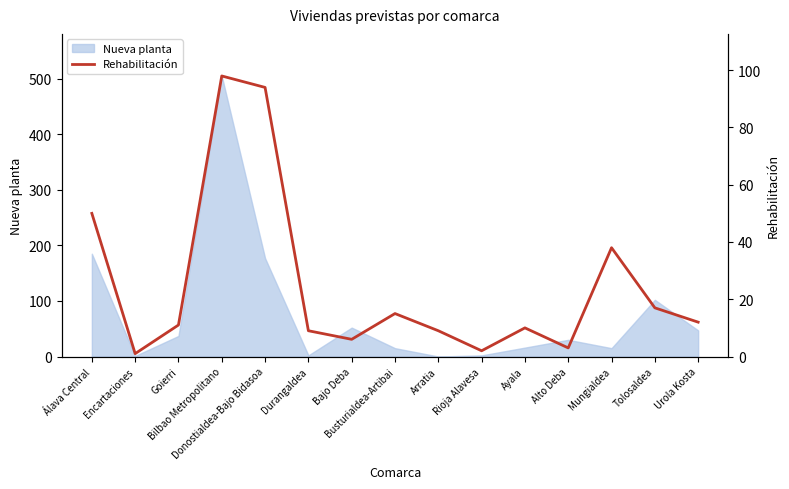

Between Tolosaldea and Urola Kosta, which is larger?

Tolosaldea